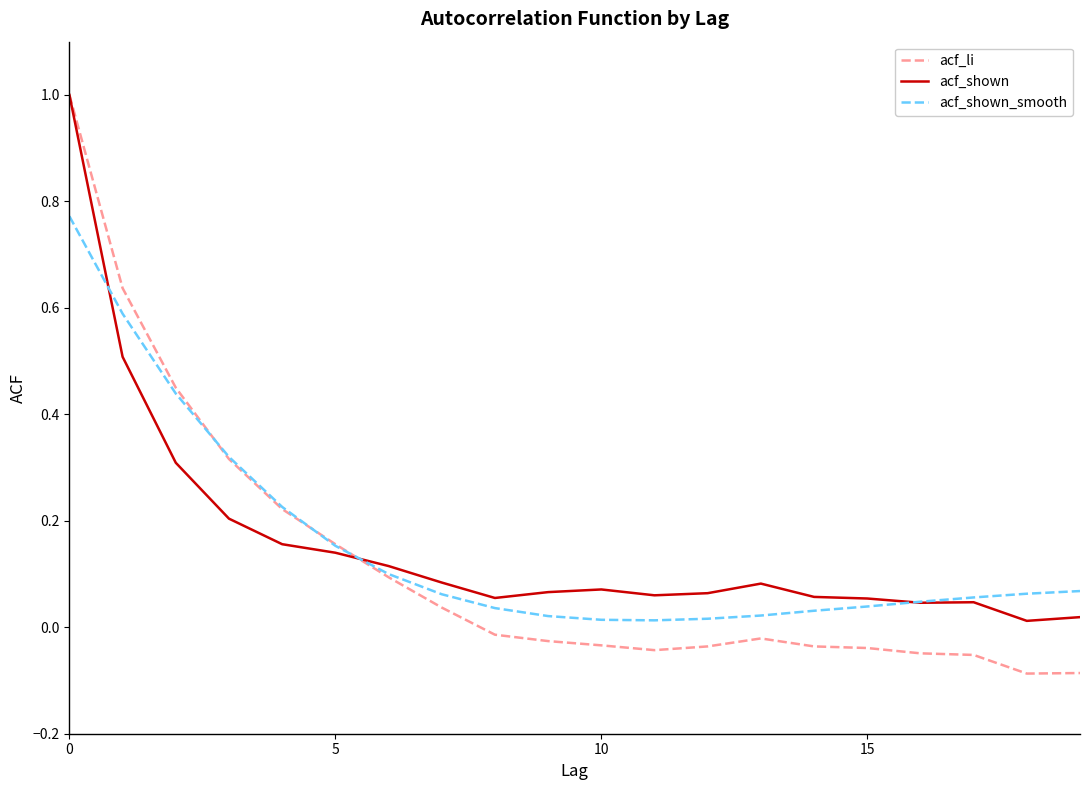

What is the maximum value for acf_li?

1.0